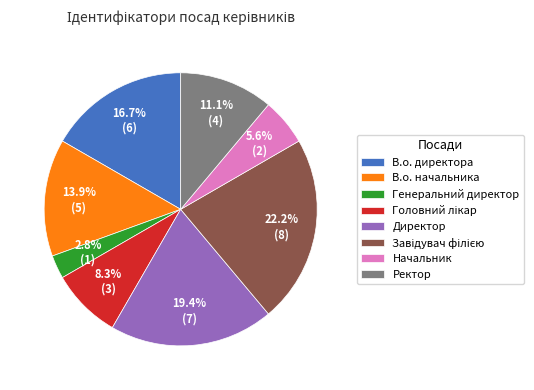

To the nearest percent, what is the combined percentage of Начальник and Директор?

25%